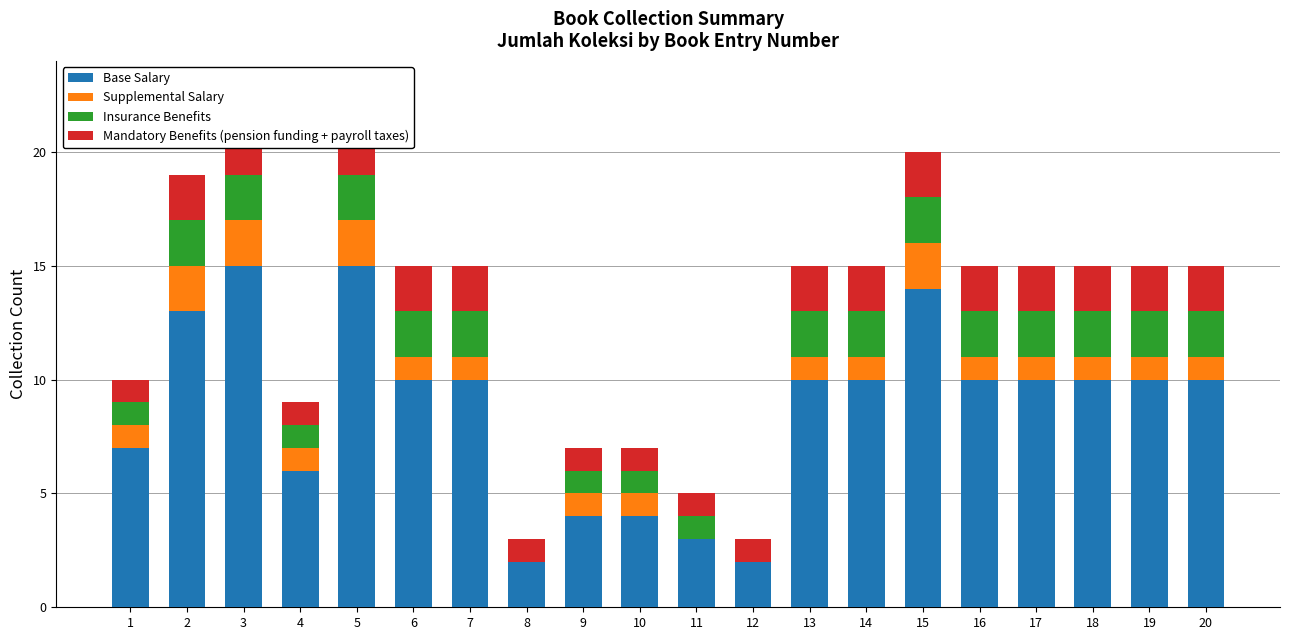

Reading left to right, extract all data points from this chart.

Base Salary: 7	13	15	6	15	10	10	2	4	4	3	2	10	10	14	10	10	10	10	10
Supplemental Salary: 1	2	2	1	2	1	1	0	1	1	0	0	1	1	2	1	1	1	1	1
Insurance Benefits: 1	2	2	1	2	2	2	0	1	1	1	0	2	2	2	2	2	2	2	2
Mandatory Benefits (pension funding + payroll taxes): 1	2	2	1	2	2	2	1	1	1	1	1	2	2	2	2	2	2	2	2